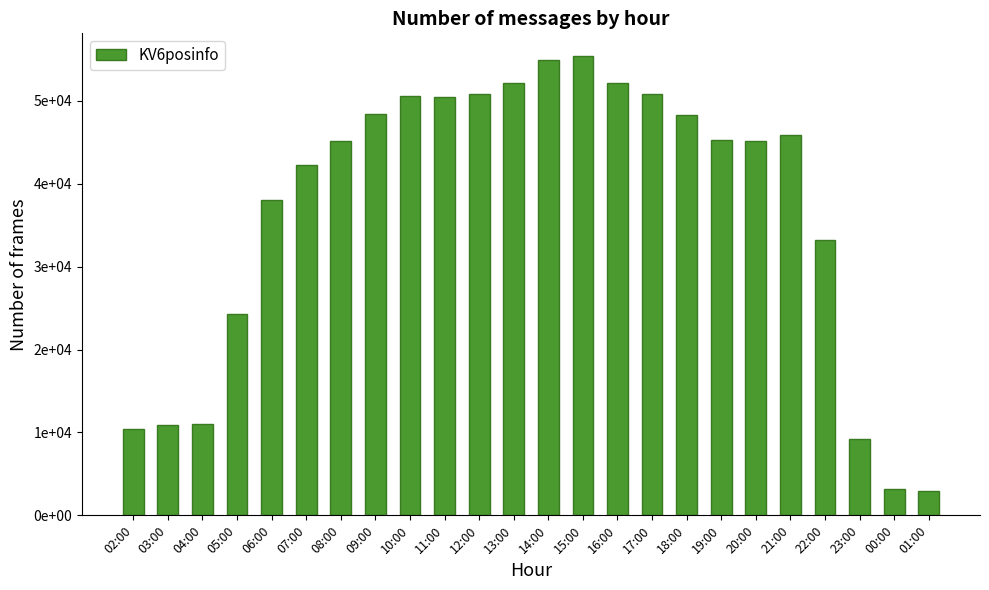

Reading left to right, extract all data points from this chart.

02:00=10420	03:00=10886	04:00=11024	05:00=24290	06:00=38009	07:00=42288	08:00=45215	09:00=48459	10:00=50597	11:00=50409	12:00=50769	13:00=52157	14:00=54954	15:00=55377	16:00=52140	17:00=50870	18:00=48236	19:00=45316	20:00=45165	21:00=45822	22:00=33195	23:00=9244	00:00=3139	01:00=2978